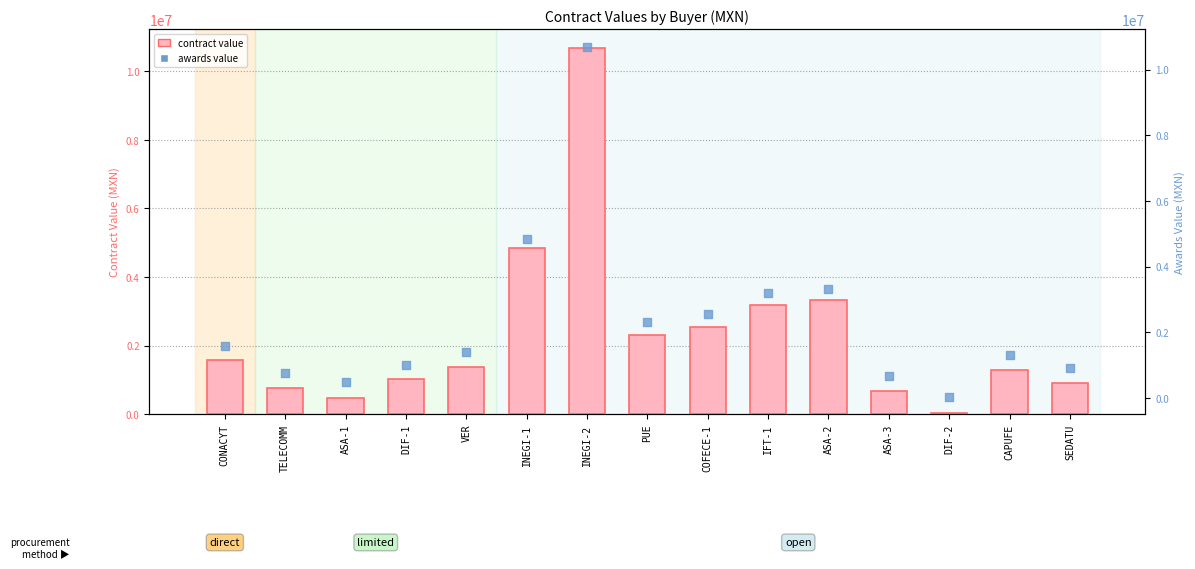

At how many categories does at least one series exceed 6663016?

1